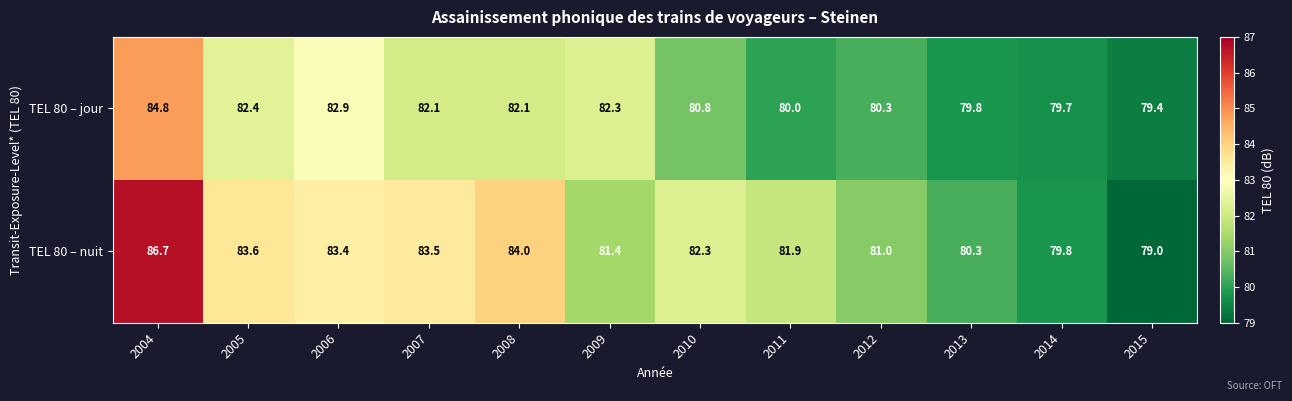

Which series has the largest total across all categories?

TEL 80 – nuit